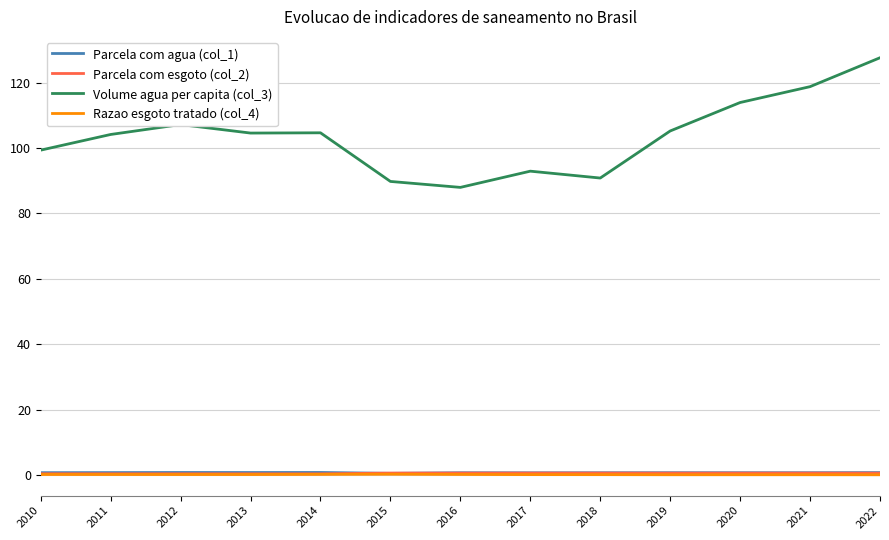

Between which two adjacent categories do Parcela com agua (col_1) and Parcela com esgoto (col_2) first intersect?

2014 and 2015